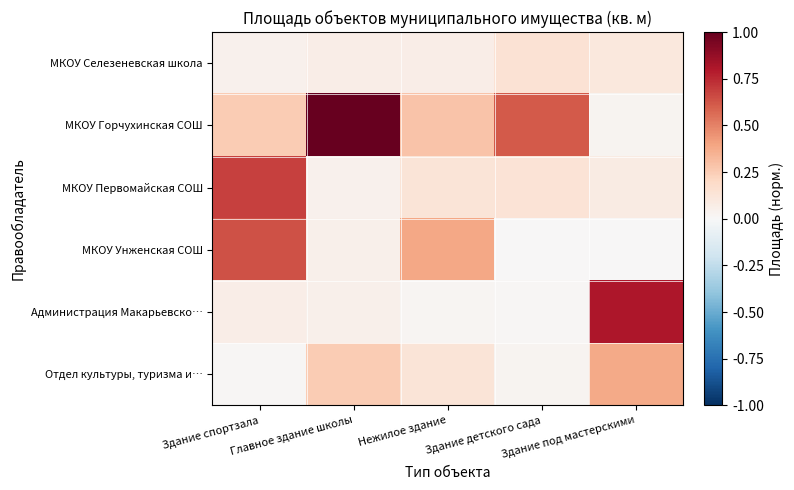

At how many categories does at least one series exceed 0?

5